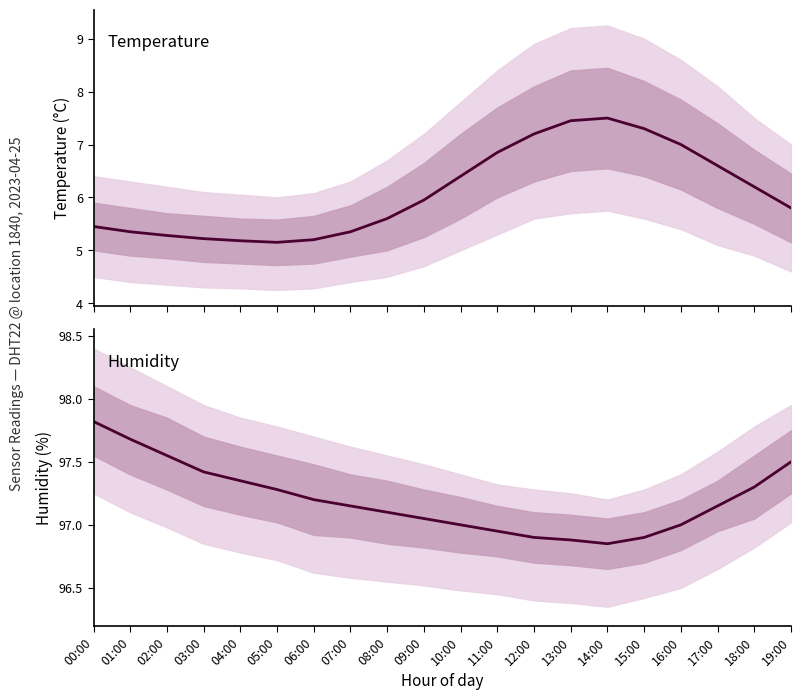

At 18:00, list the series in order from smallest to largest.

temperature, humidity